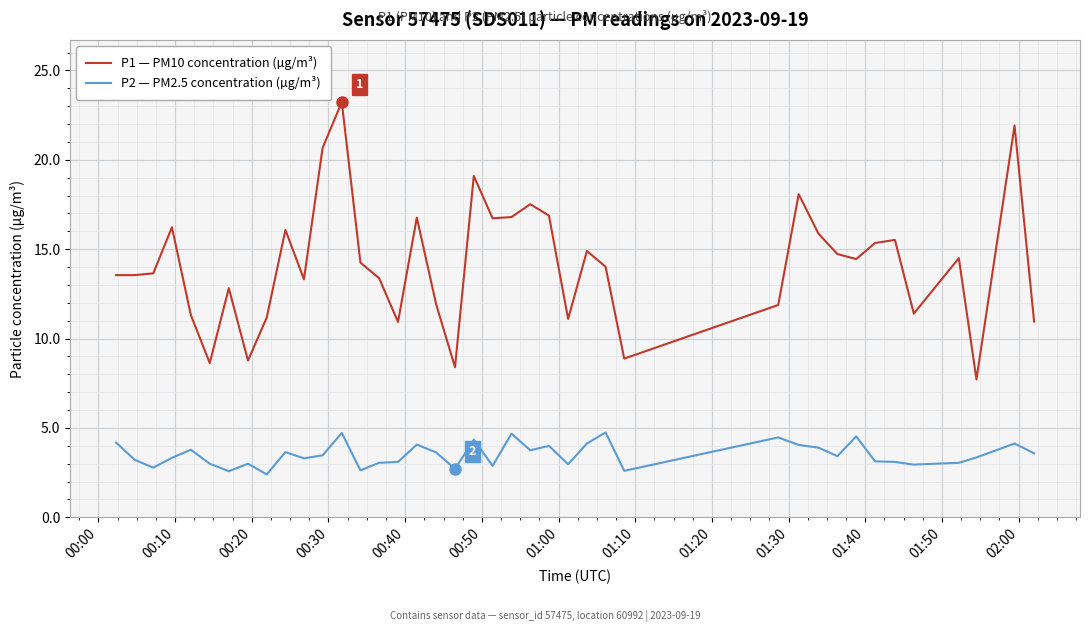

List the series in order of their overall mean, highest first.

P1 — PM10 concentration (µg/m³), P2 — PM2.5 concentration (µg/m³)